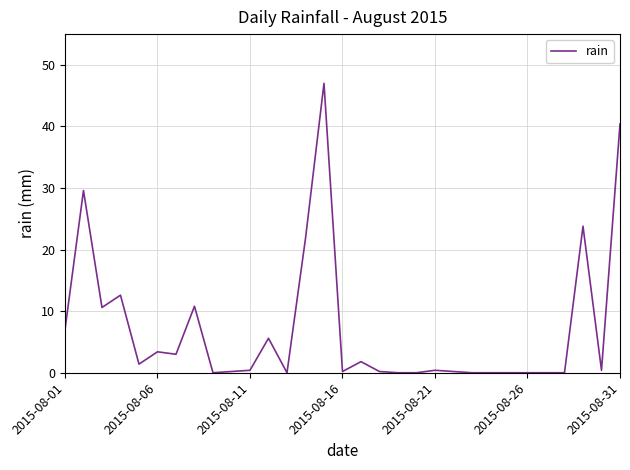

What is the difference between the maximum and minimum values?

47.0